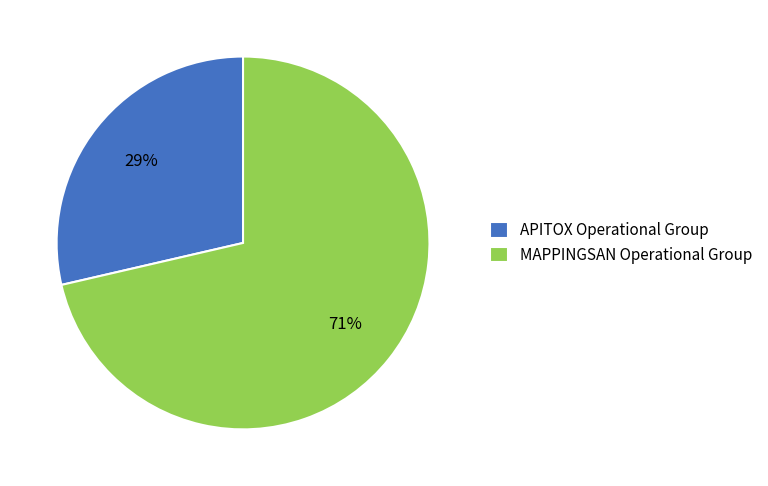

What is the largest slice in the pie chart?

MAPPINGSAN Operational Group